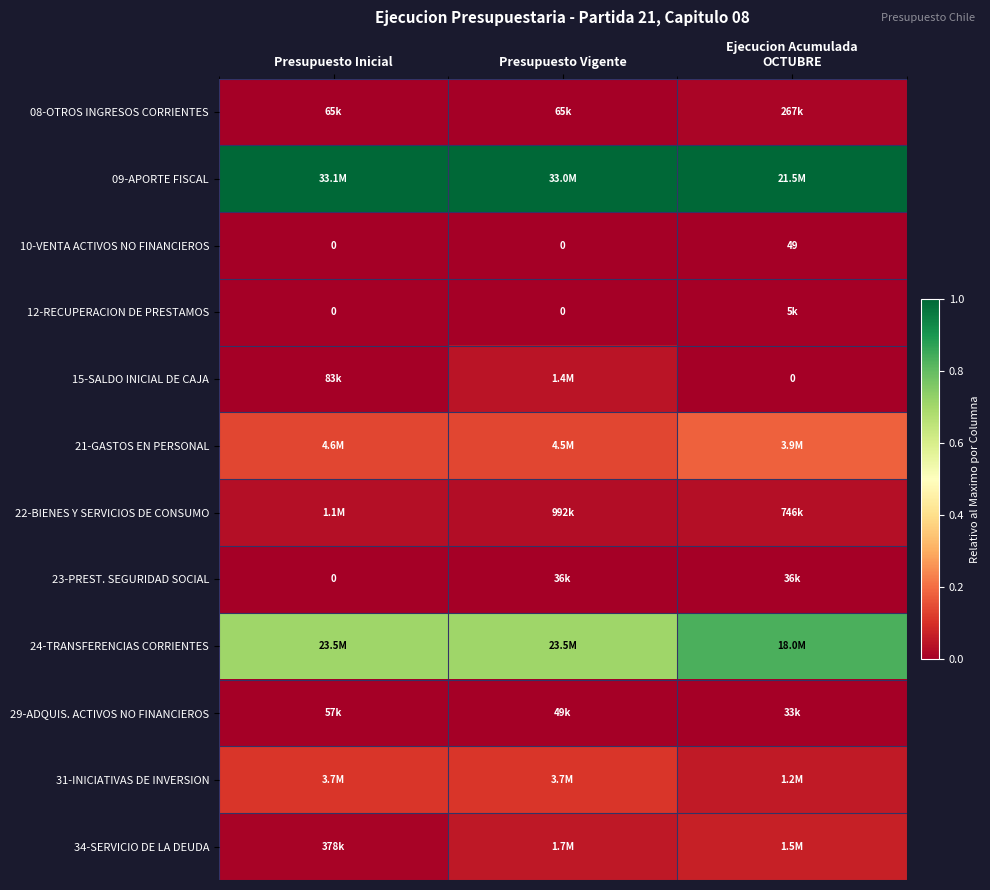

How many data points in 12-RECUPERACION DE PRESTAMOS are above 0?

1